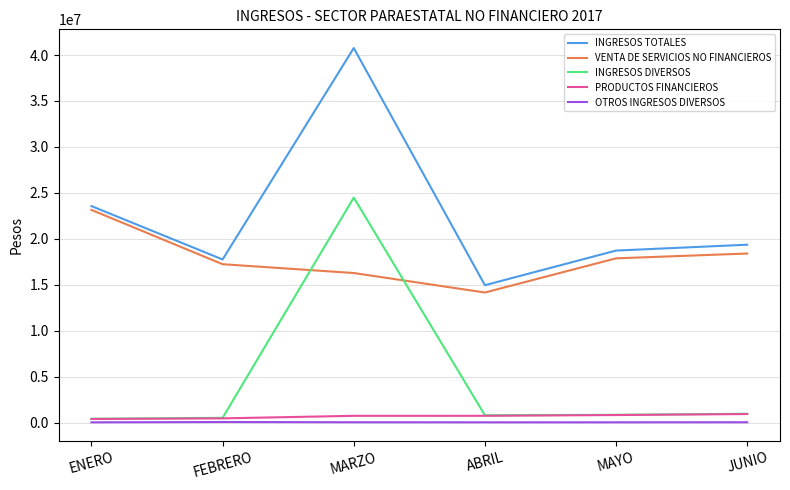

What is the highest value of the PRODUCTOS FINANCIEROS series?

925826